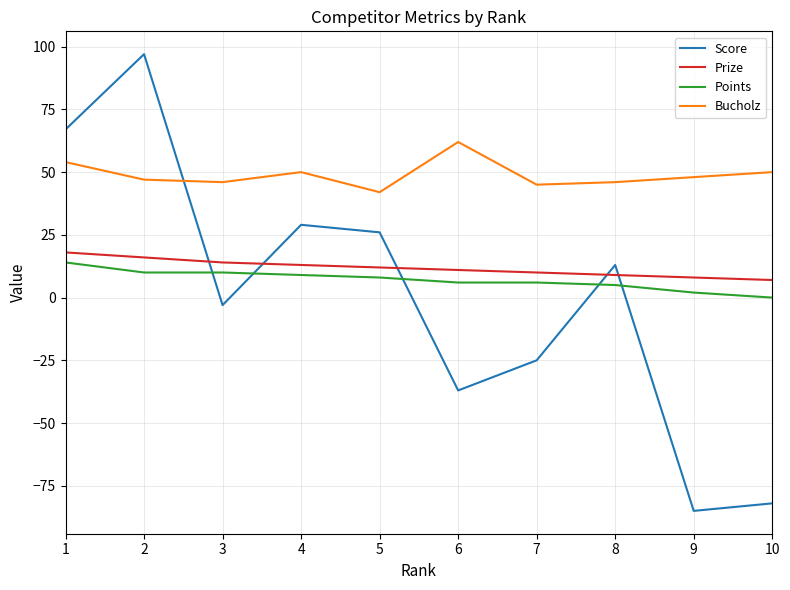

The Points series shows 9 at 4. True or false?

True